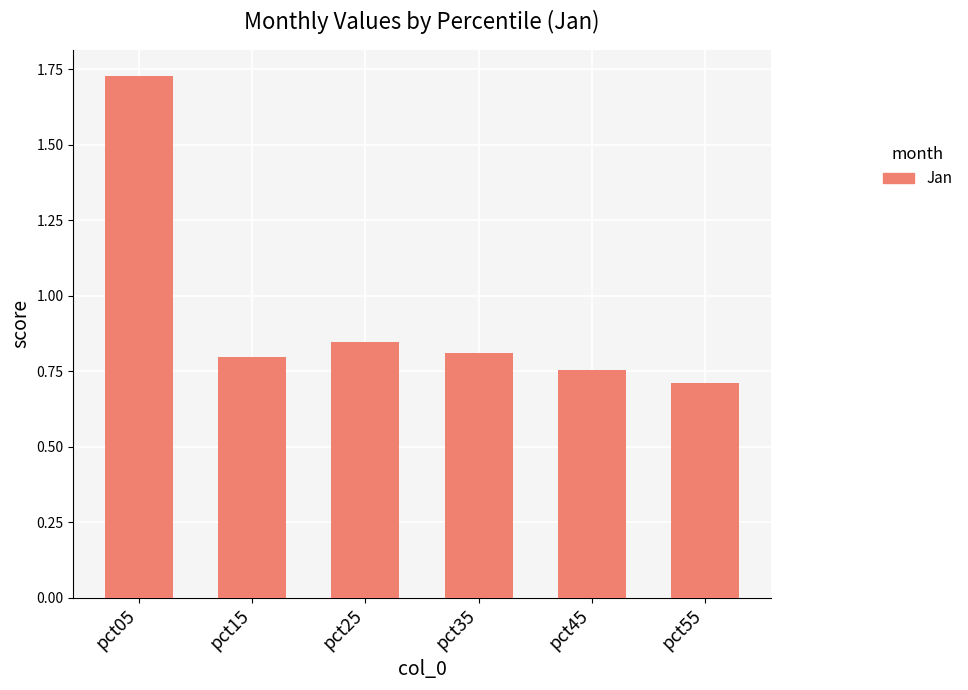

The chart shows a value of 0.6 at pct05. True or false?

False